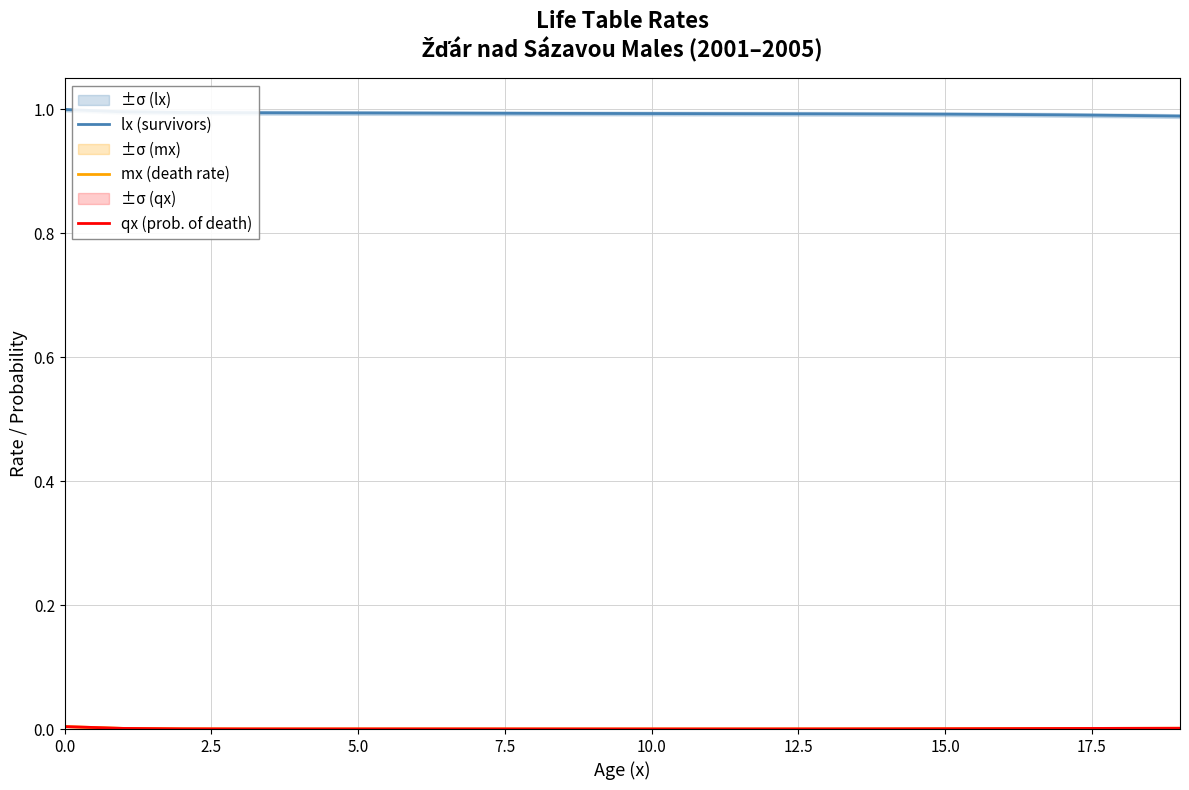

Reading right to left, list all the values displayed in this chart.

lx (survivors): 1.0	1.0	1.0	1.0	1.0	1.0	1.0	1.0	1.0	1.0	1.0	1.0	1.0	1.0	1.0	1.0	1.0	1.0	1.0	1.0
mx (death rate): 0.0	0.0	0.0	0.0	0.0	0.0	0.0	0.0	0.0	0.0	0.0	0.0	0.0	0.0	0.0	0.0	0.0	0.0	0.0	0.0
qx (prob. of death): 0.0	0.0	0.0	0.0	0.0	0.0	0.0	0.0	0.0	0.0	0.0	0.0	0.0	0.0	0.0	0.0	0.0	0.0	0.0	0.0